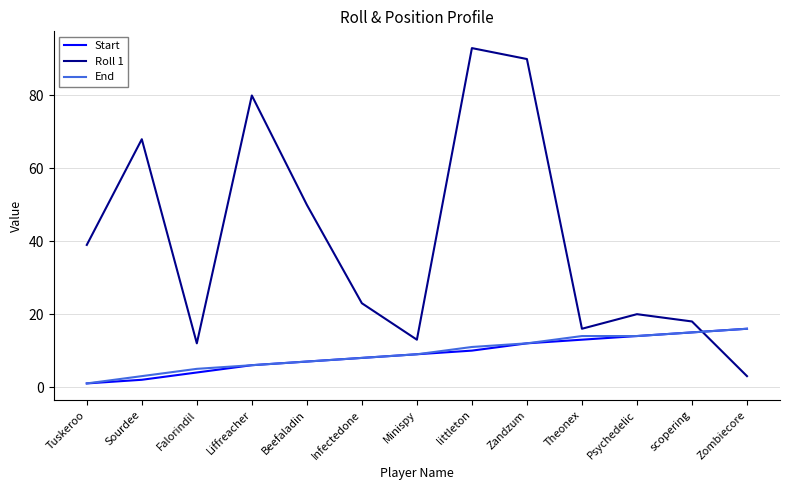

After their last crossing, which series has the higher values: Roll 1 or Start?

Start